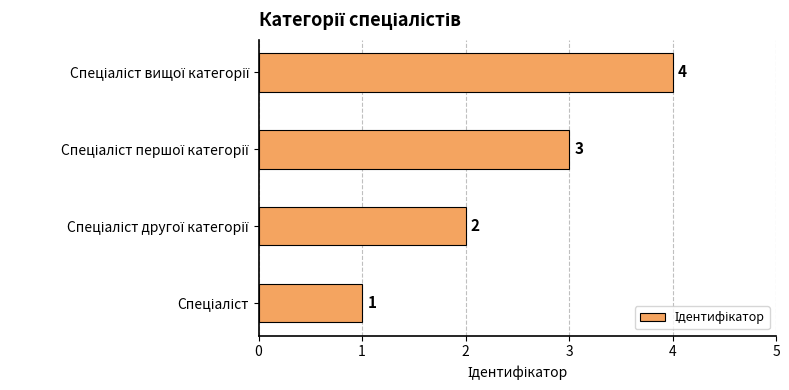

What is the sum of all values?

10